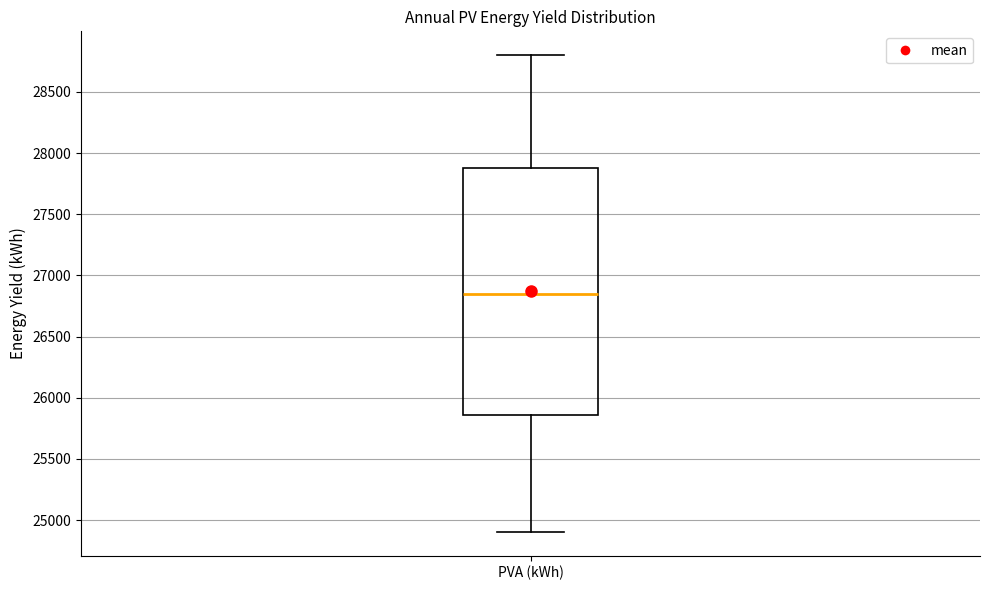

Read this box plot against the y-axis: the position of the median line, the range covered by the box, and the ends of both whiskers. The values are not printed on the chart, so give them approximately, as read against the axis.

median 26850, box 25850 to 27900, whiskers 24900 to 28800